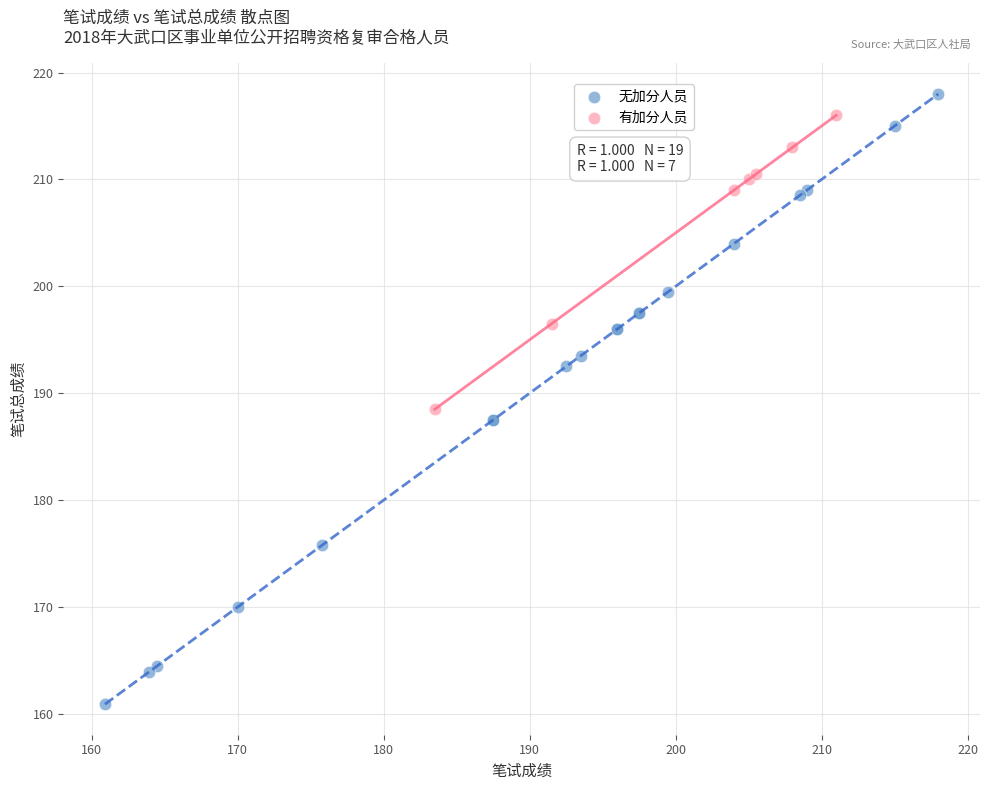

Which series contains the lowest Y value?

无加分人员